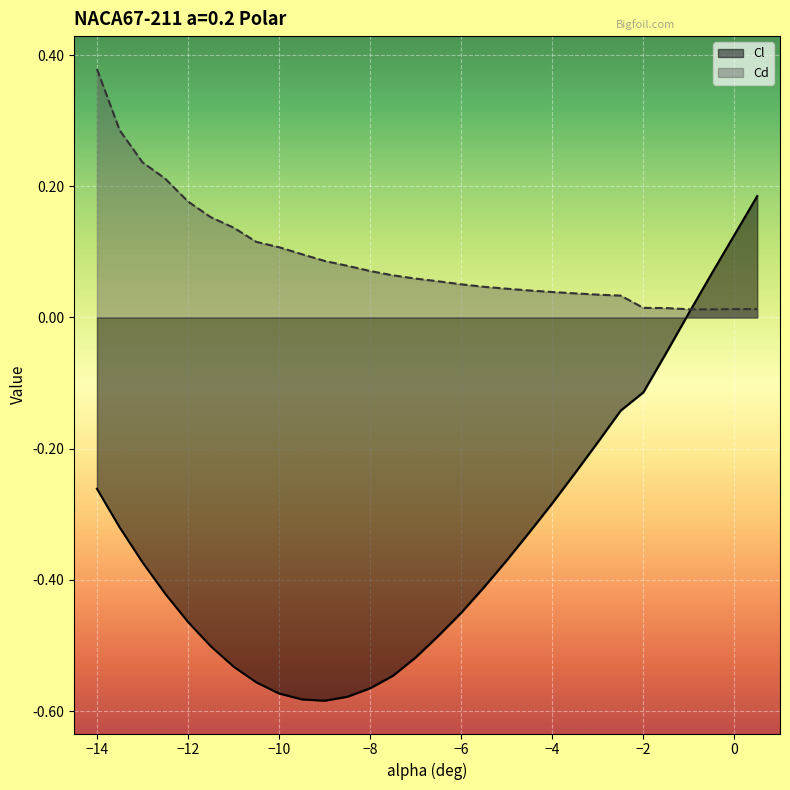

What is the difference between the highest and lowest values at -4.5?

0.4